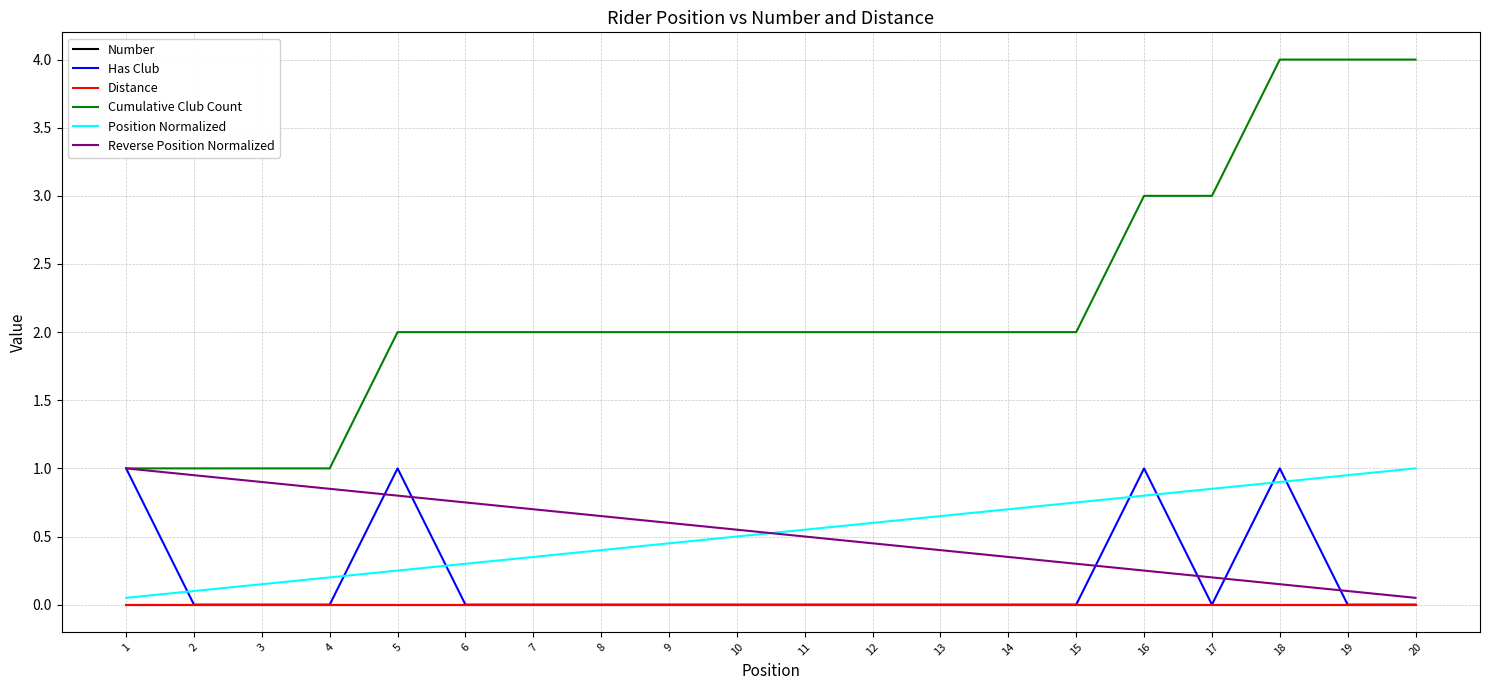

What value does the Cumulative Club Count series have at 7?

2.0